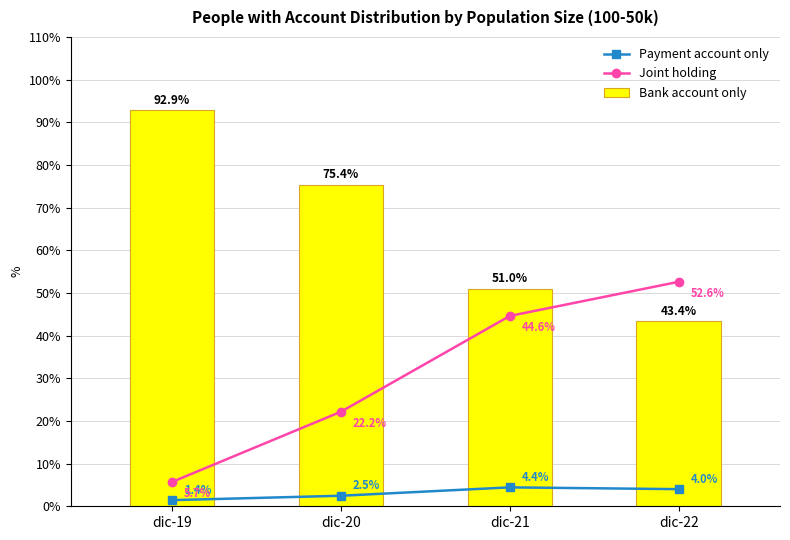

What are all the series names shown in the legend?

Payment account only, Joint holding, Bank account only